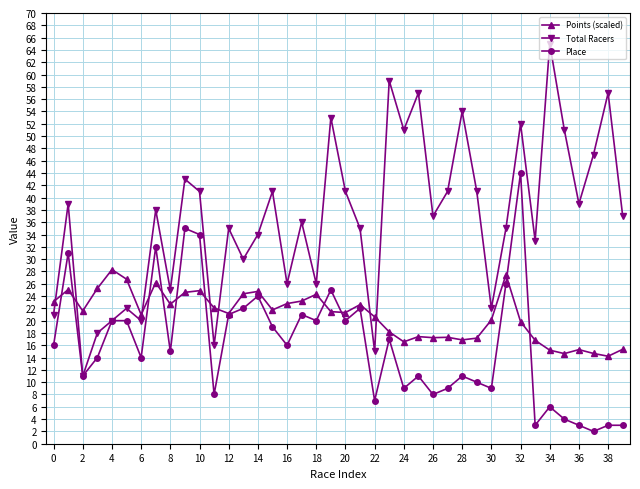

How many lines are shown in the chart?

3